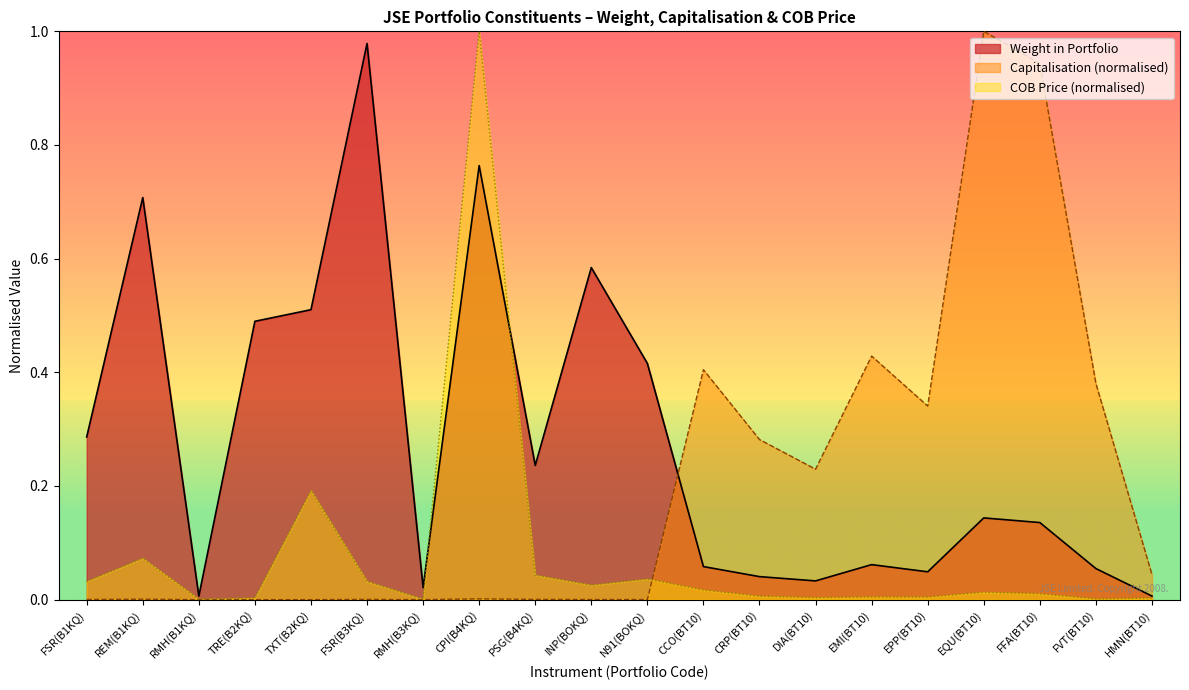

How many lines are shown in the chart?

3